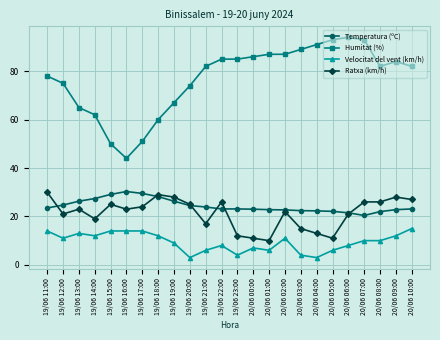

True or false: Temperatura (ºC) has a value of 23.1 at 19/06 23:00.

True